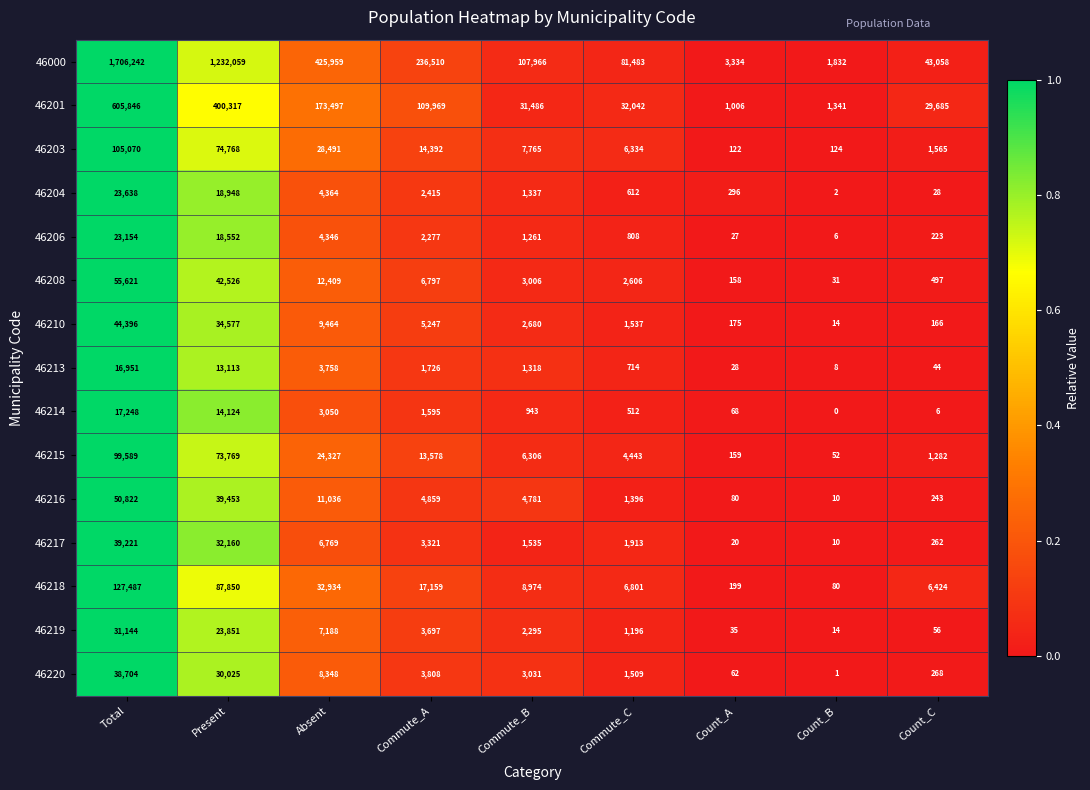

True or false: 46218 has a value of 24935 at Present.

False